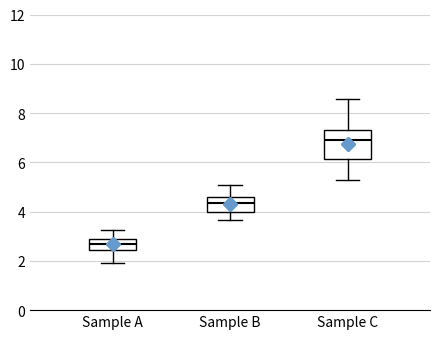

Where does the upper whisker of the box for Sample C end on the y-axis? The values are not printed on the chart, so give them approximately, as read against the axis.

8.6